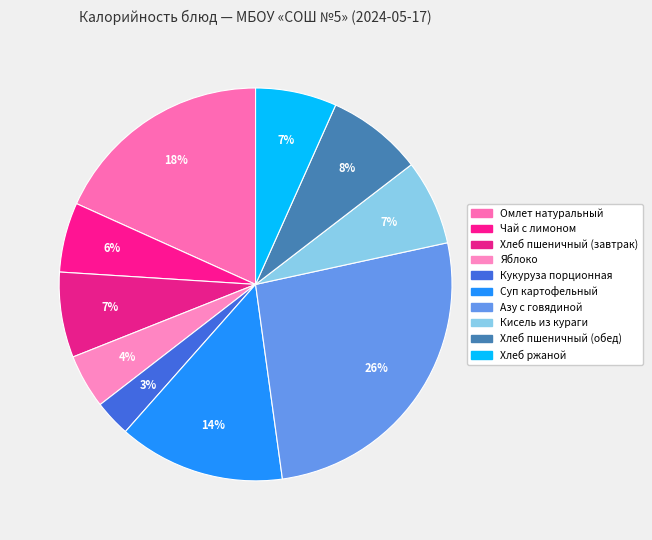

Combined, what portion of the pie is Кукуруза порционная and Омлет натуральный?

21.3%